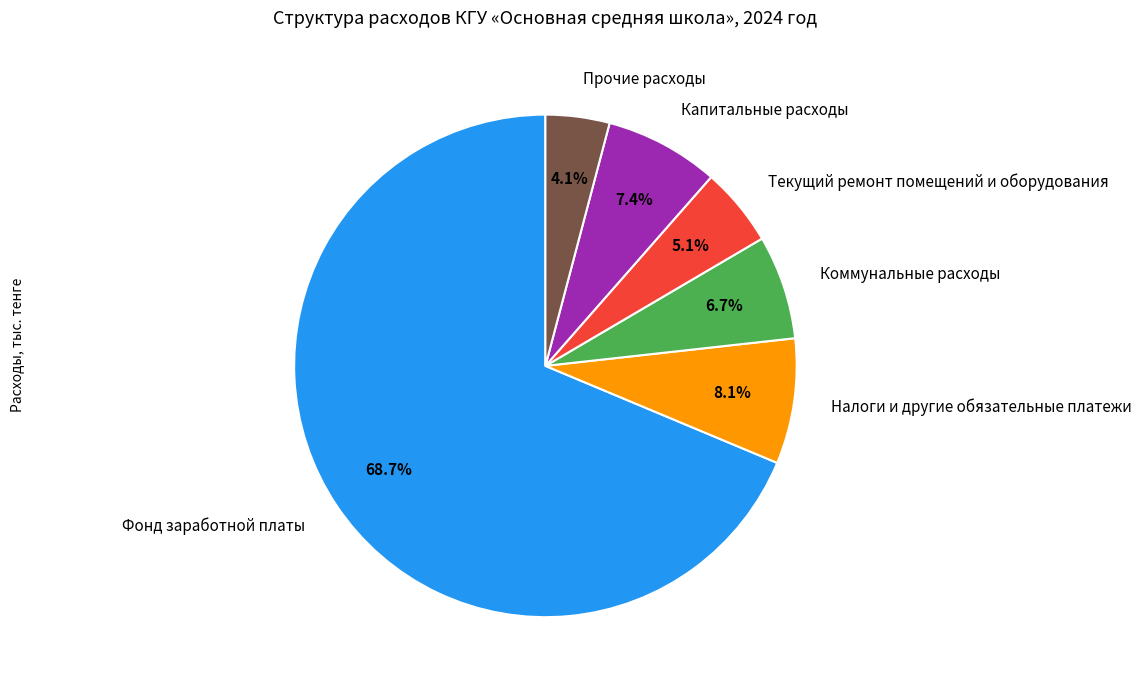

How many slices are in this pie chart?

6